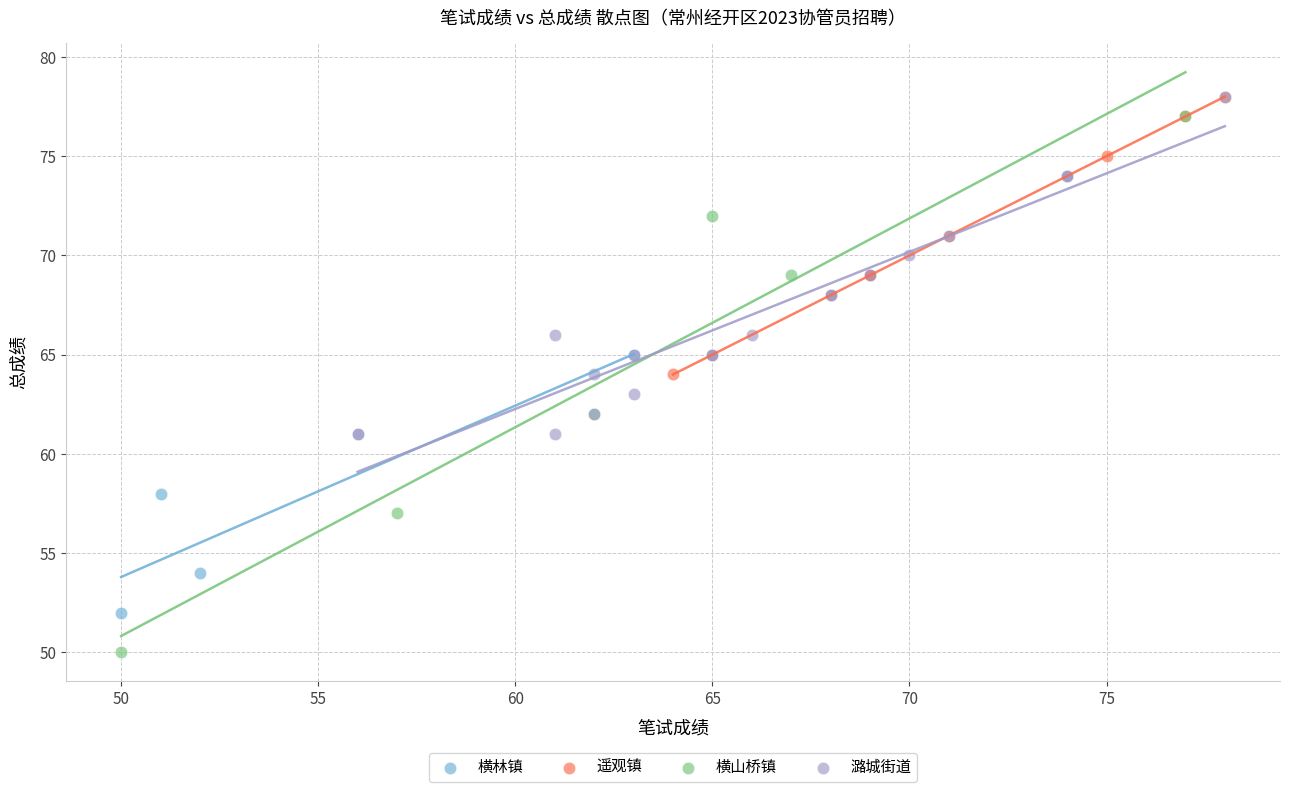

What are all the series names shown in the legend?

横林镇, 遥观镇, 横山桥镇, 潞城街道